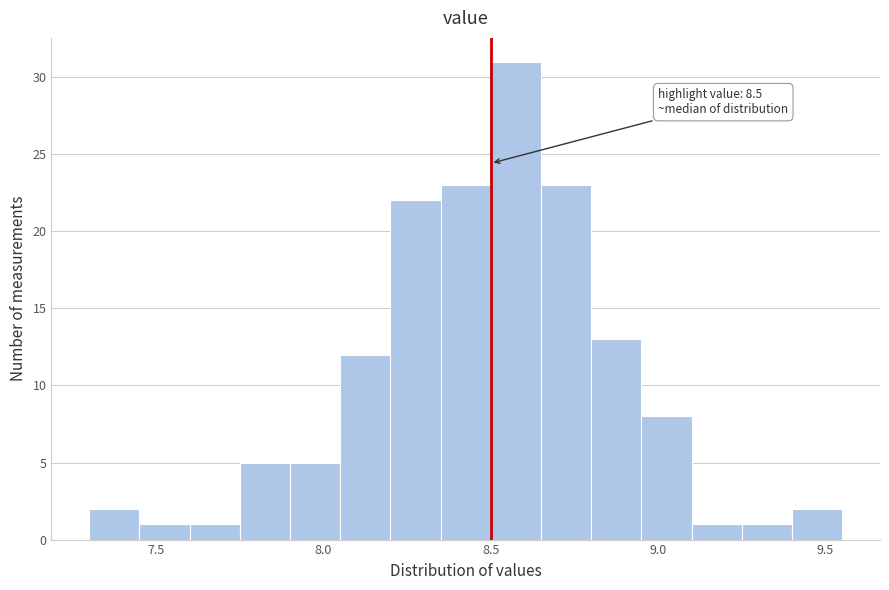

Read against the x-axis, roughly where is the centre of the tallest bar?

8.60